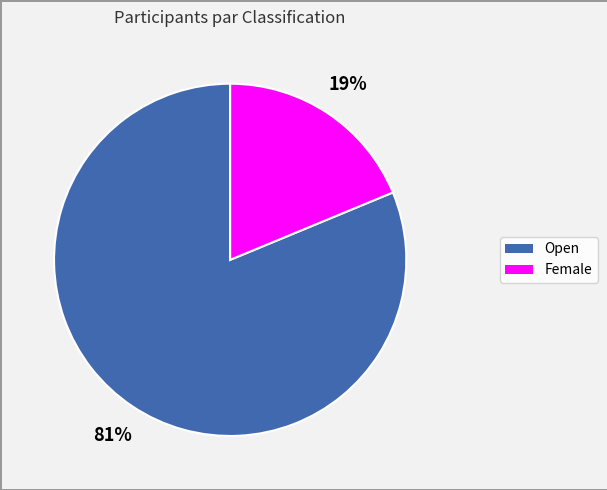

How many slices are in this pie chart?

2